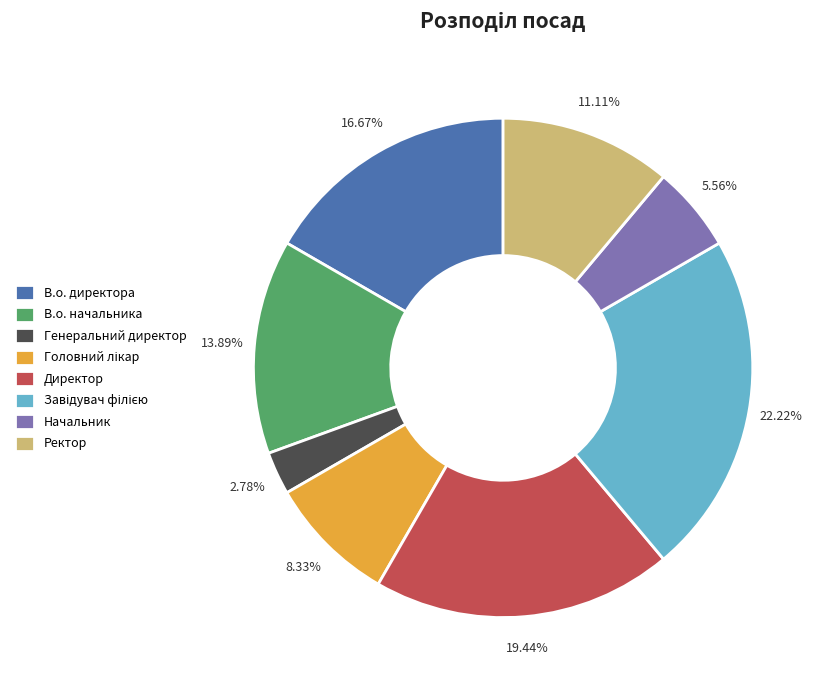

What percentage is NOT represented by В.о. начальника?

86.1%